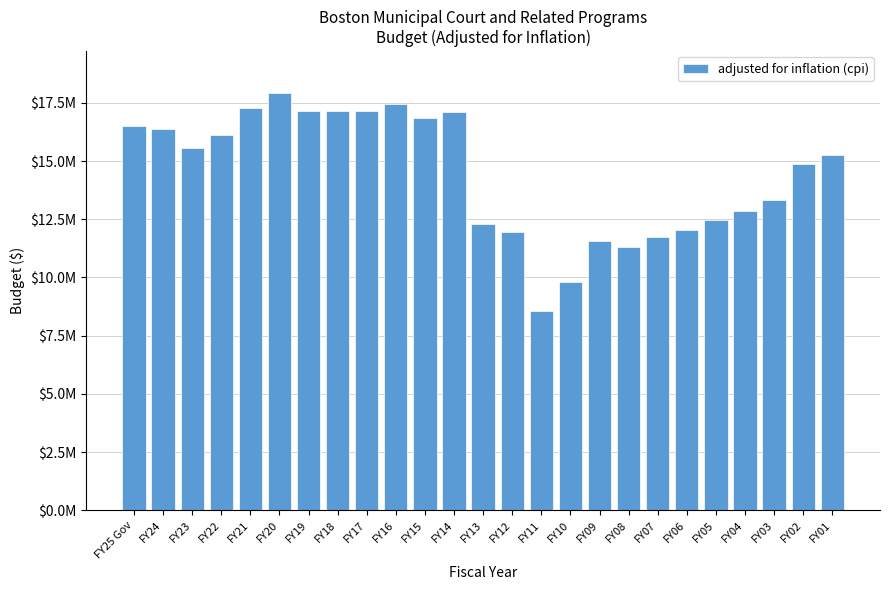

What is the greatest value displayed?

17922953